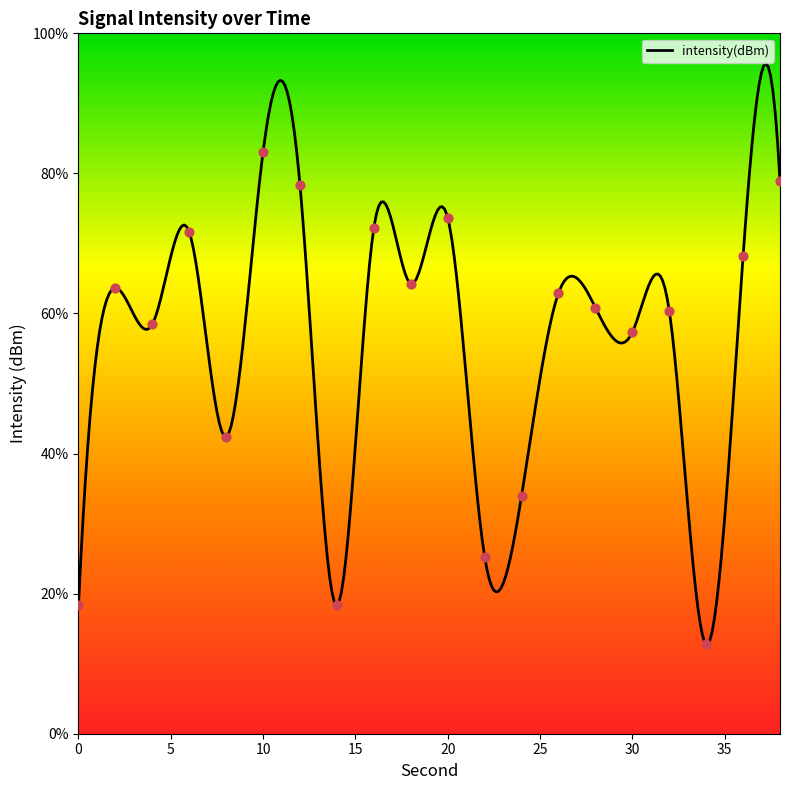

What is the change in value from 8 to 26?

+20.5